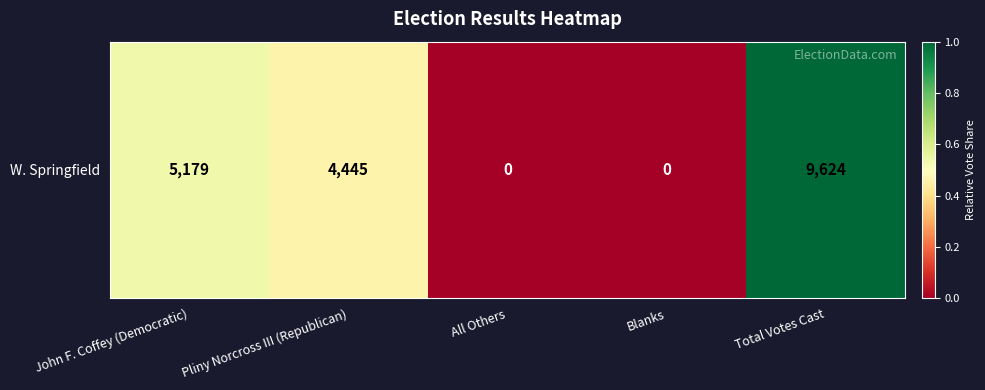

Rank the categories by value from highest to lowest.

Total Votes Cast, John F. Coffey (Democratic), Pliny Norcross III (Republican), All Others, Blanks